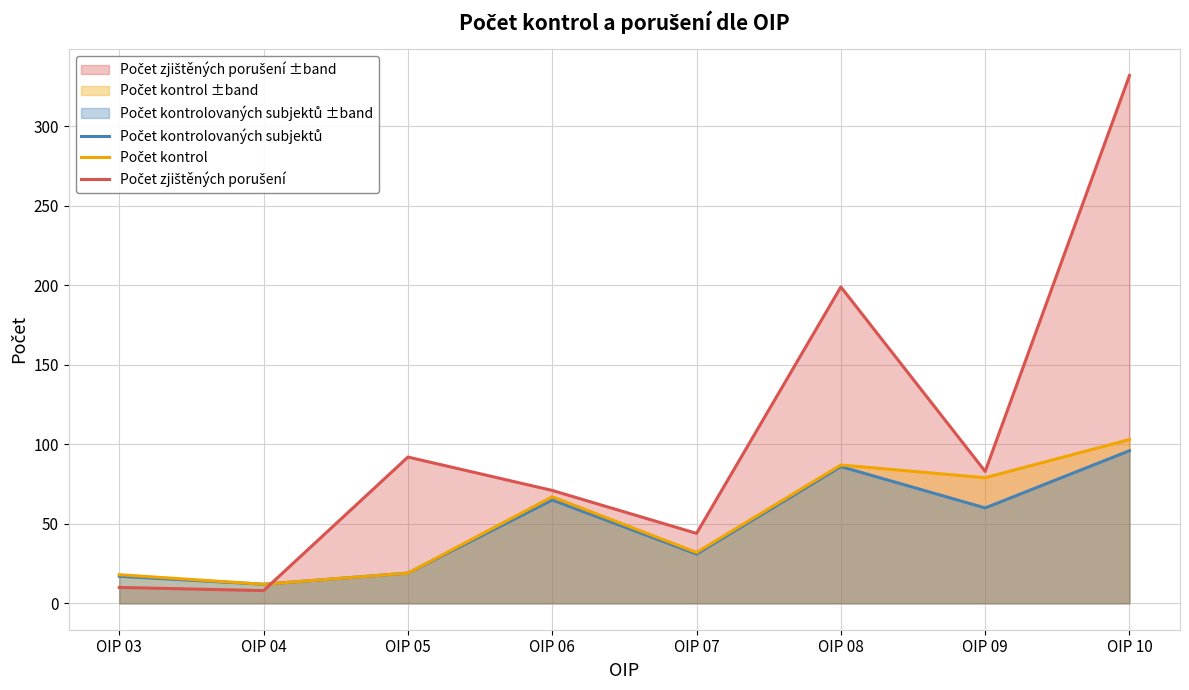

What is the difference between the highest and lowest values at OIP 08?

113